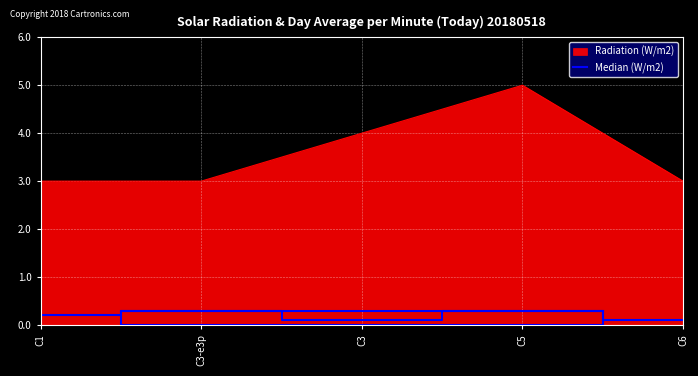

True or false: the data shows 0.2 at C3.

False